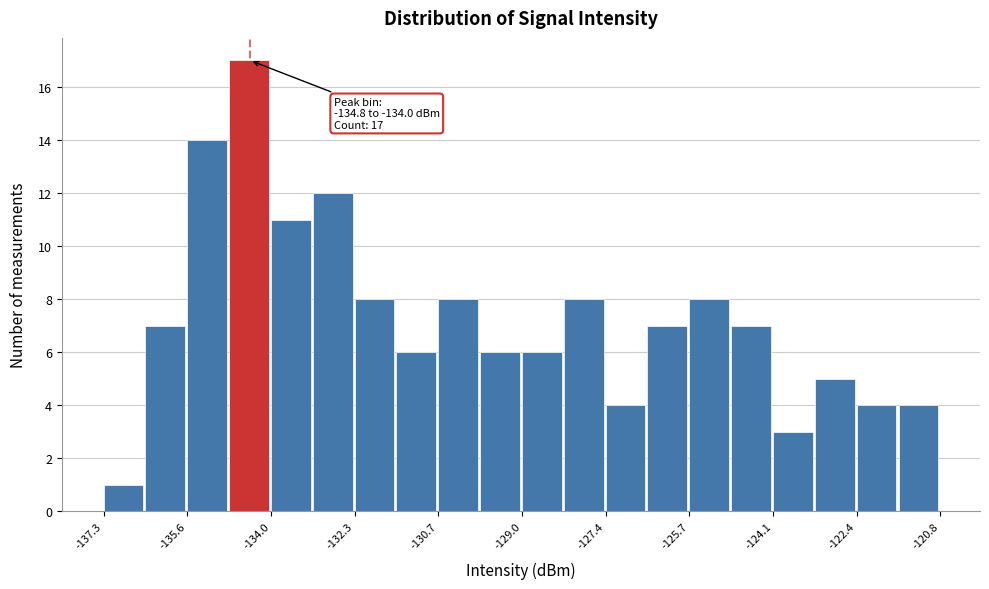

Over which range of the x-axis is the bar tallest?

-134.8 to -134.0